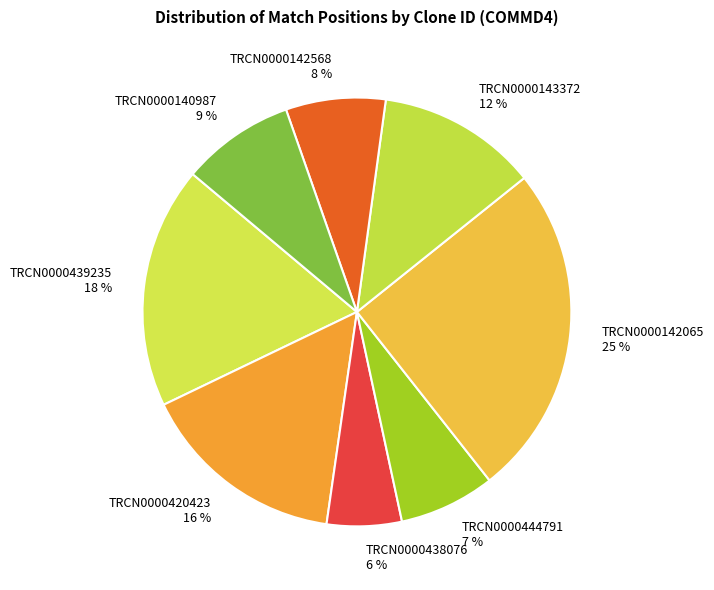

The TRCN0000143372 slice represents 12% of the pie. True or false?

True